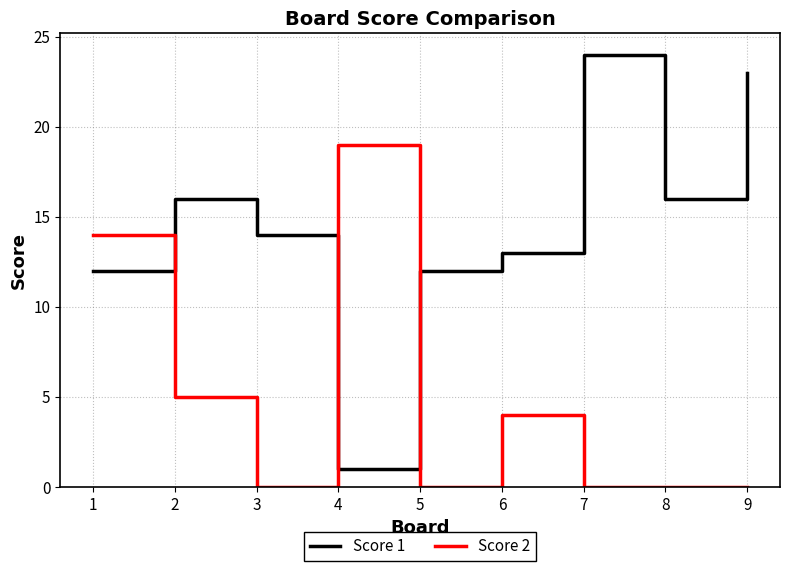

Reading left to right, list all the values displayed in this chart.

Score 1: 1=12	2=16	3=14	4=1	5=12	6=13	7=24	8=16	9=23
Score 2: 1=14	2=5	3=0	4=19	5=0	6=4	7=0	8=0	9=0